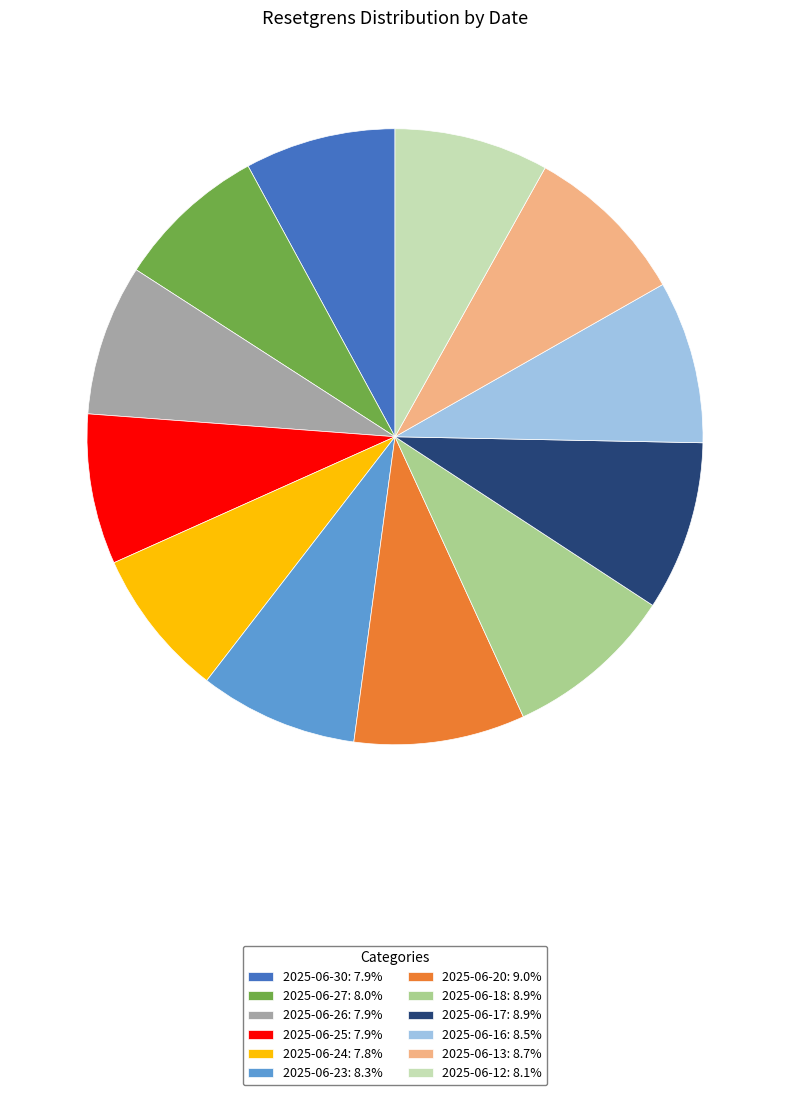

True or false: 2025-06-26 accounts for 22% of the total.

False